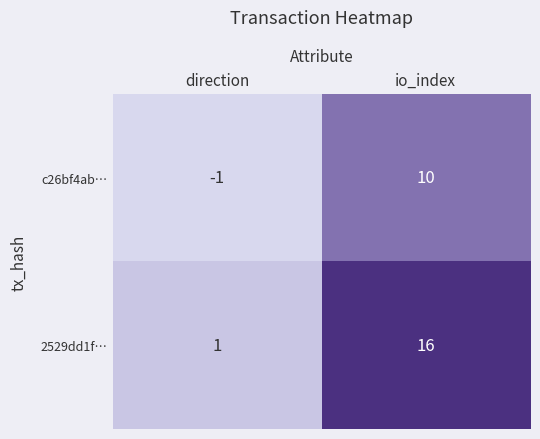

What is the difference between the maximum and minimum values in the 2529dd1f… series?

15